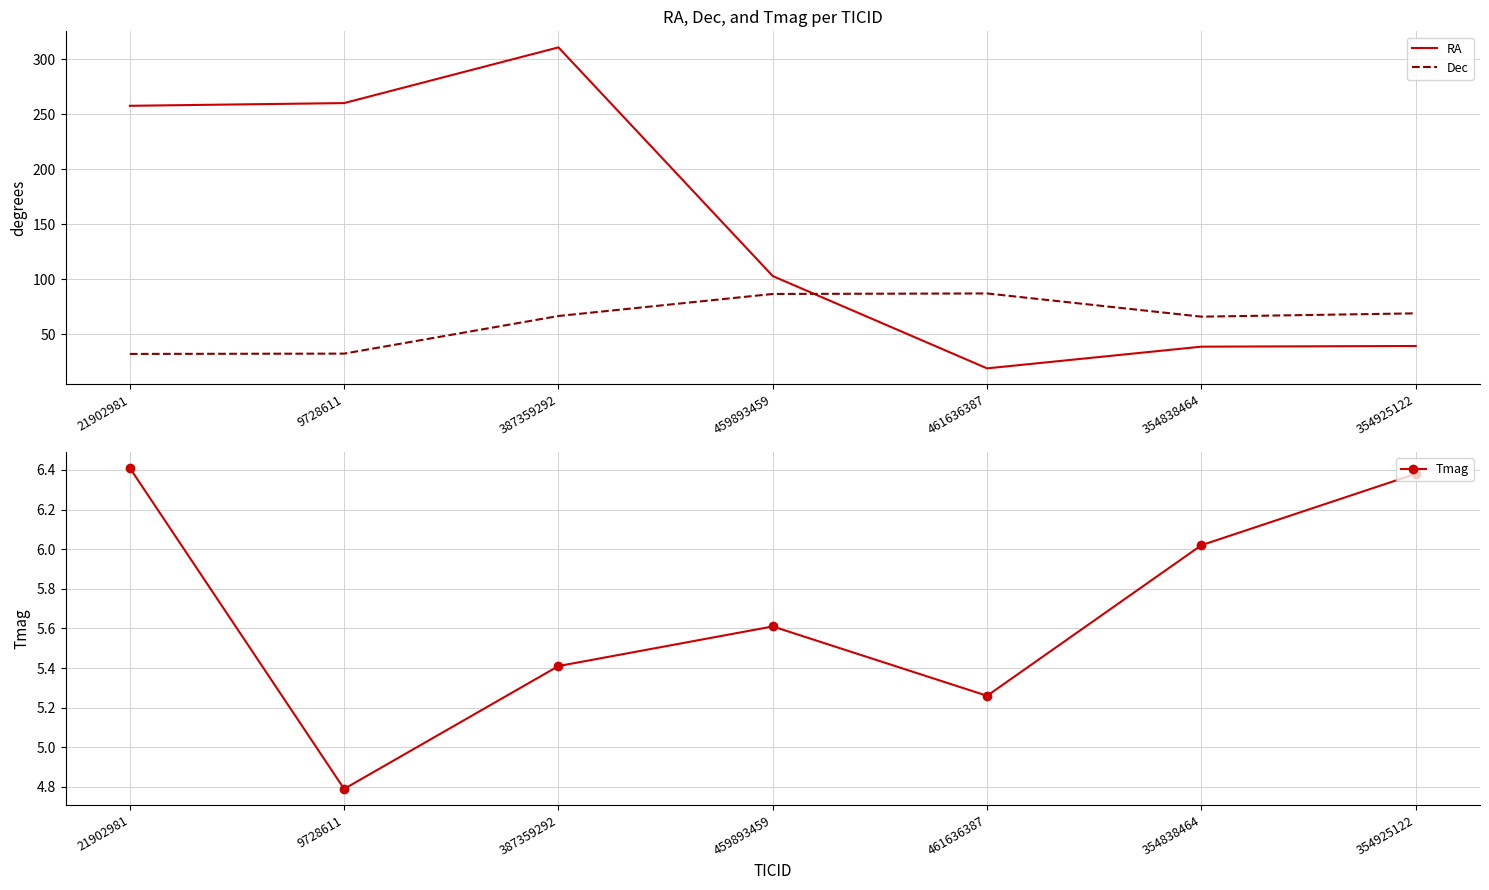

The Tmag series shows 6.0 at 354838464. True or false?

True